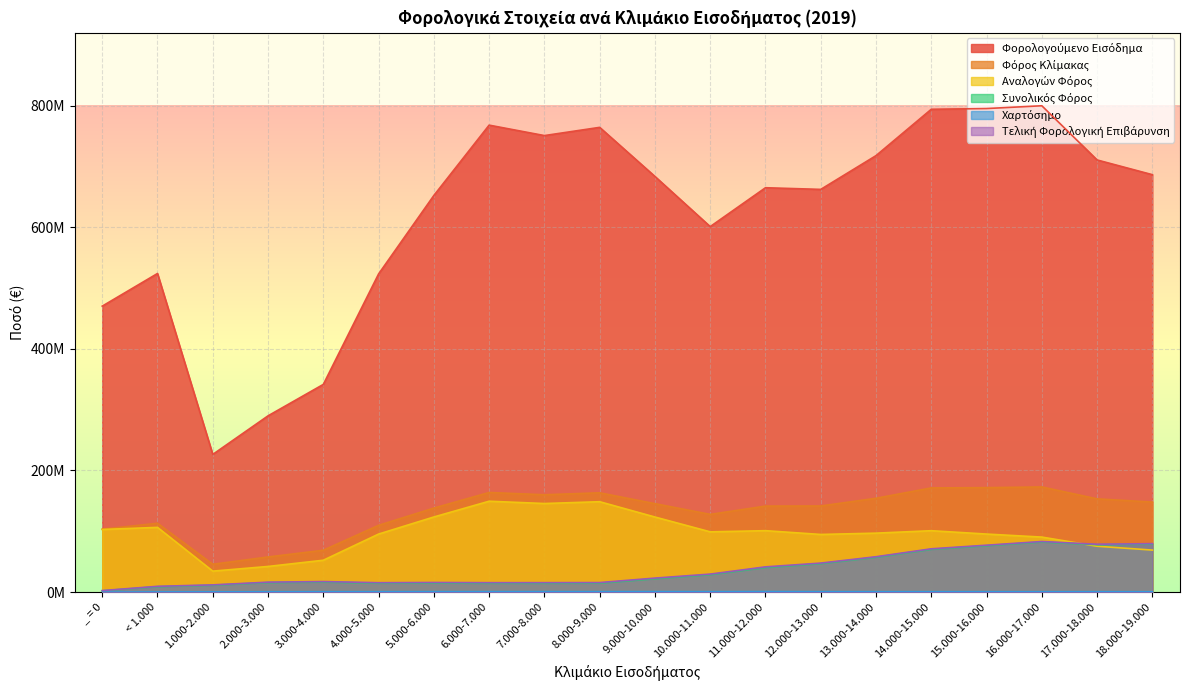

What is the average value of the Φόρος Κλίμακας series?

132594901.0